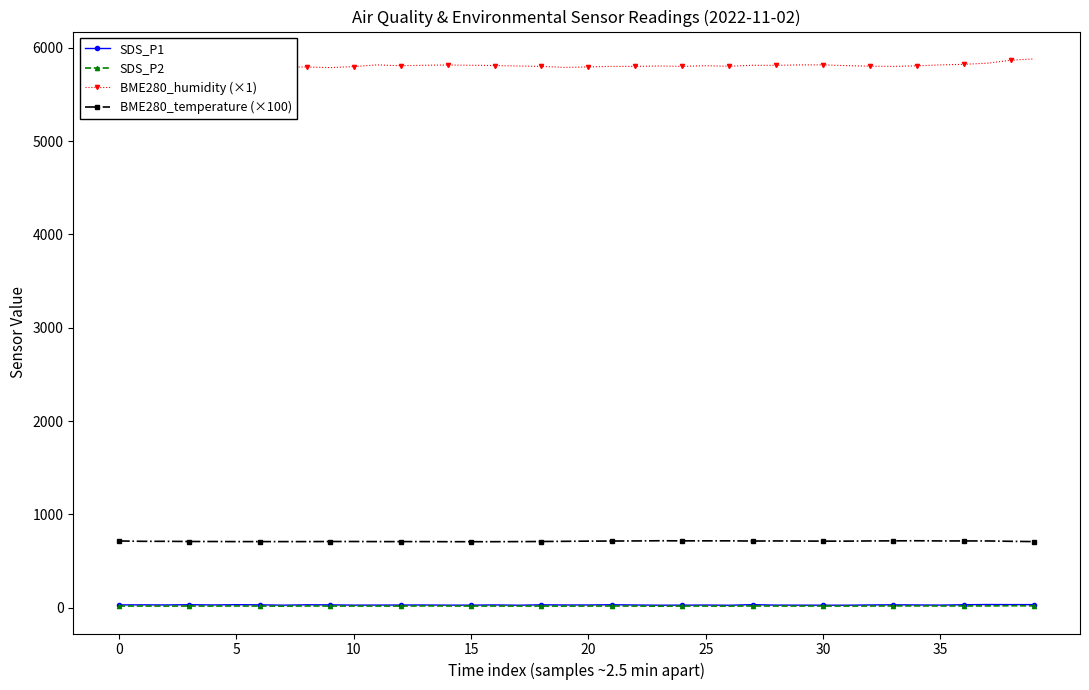

What is the average value of the SDS_P2 series?

17.8